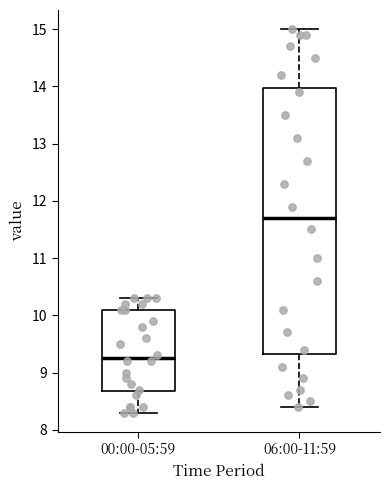

Which box's median line is the lowest?

00:00-05:59